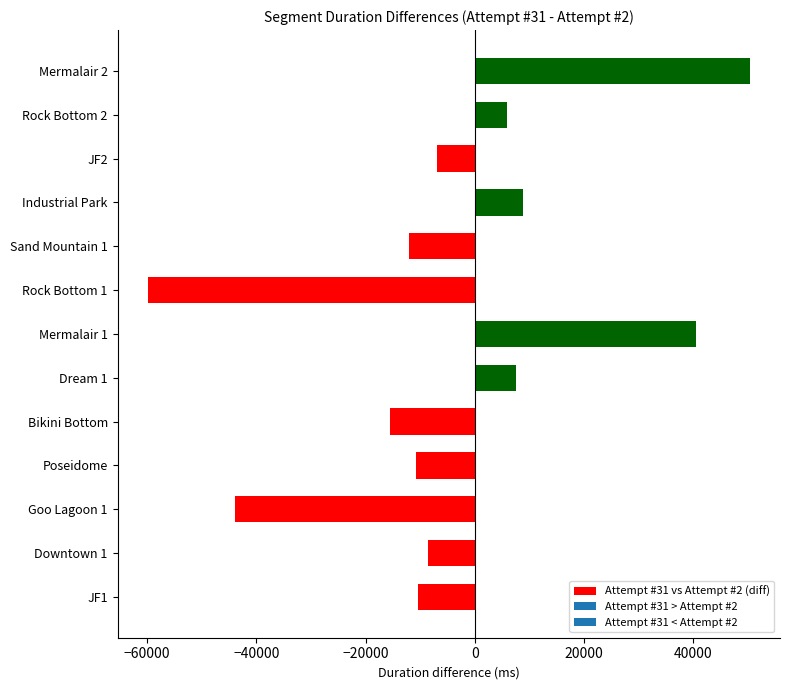

The value at Mermalair 1 is 40548. True or false?

True